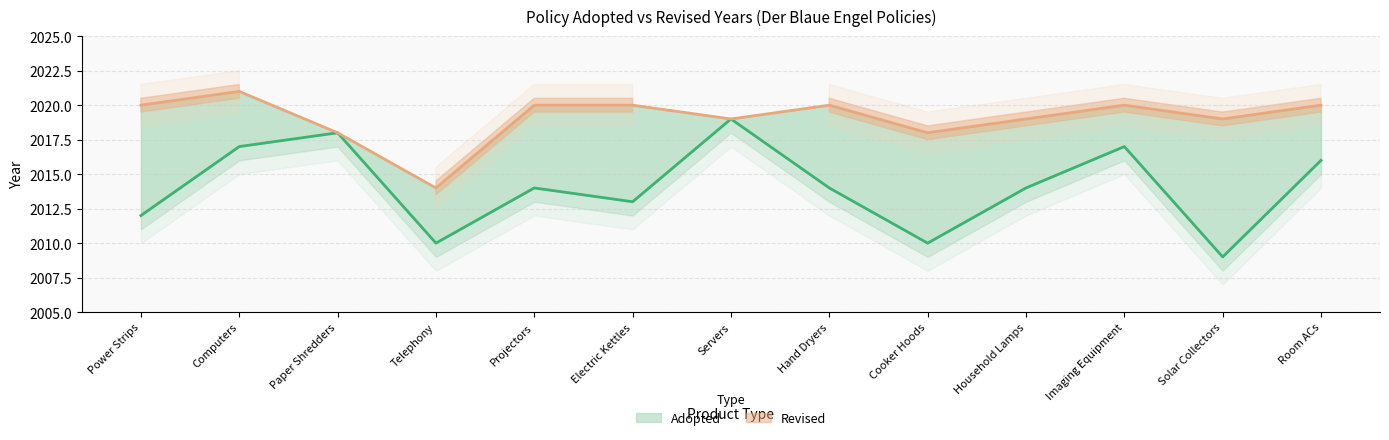

Reading left to right, extract all data points from this chart.

2012	2017	2018	2010	2014	2013	2019	2014	2010	2014	2017	2009	2016